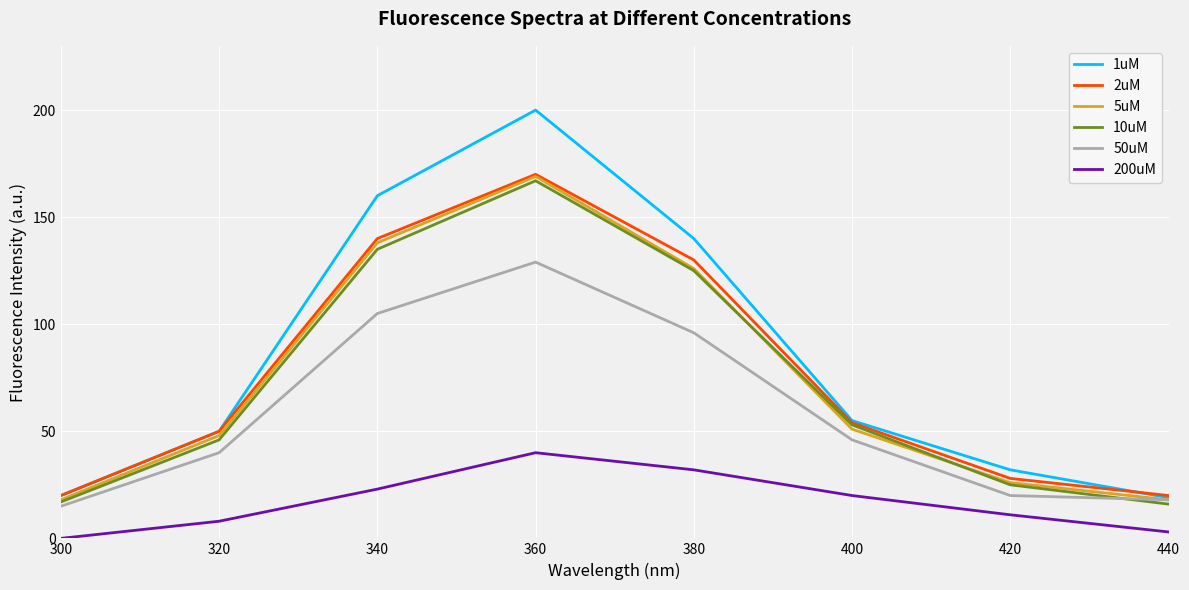

What is the difference between the 2uM values at 320 and 380?

80